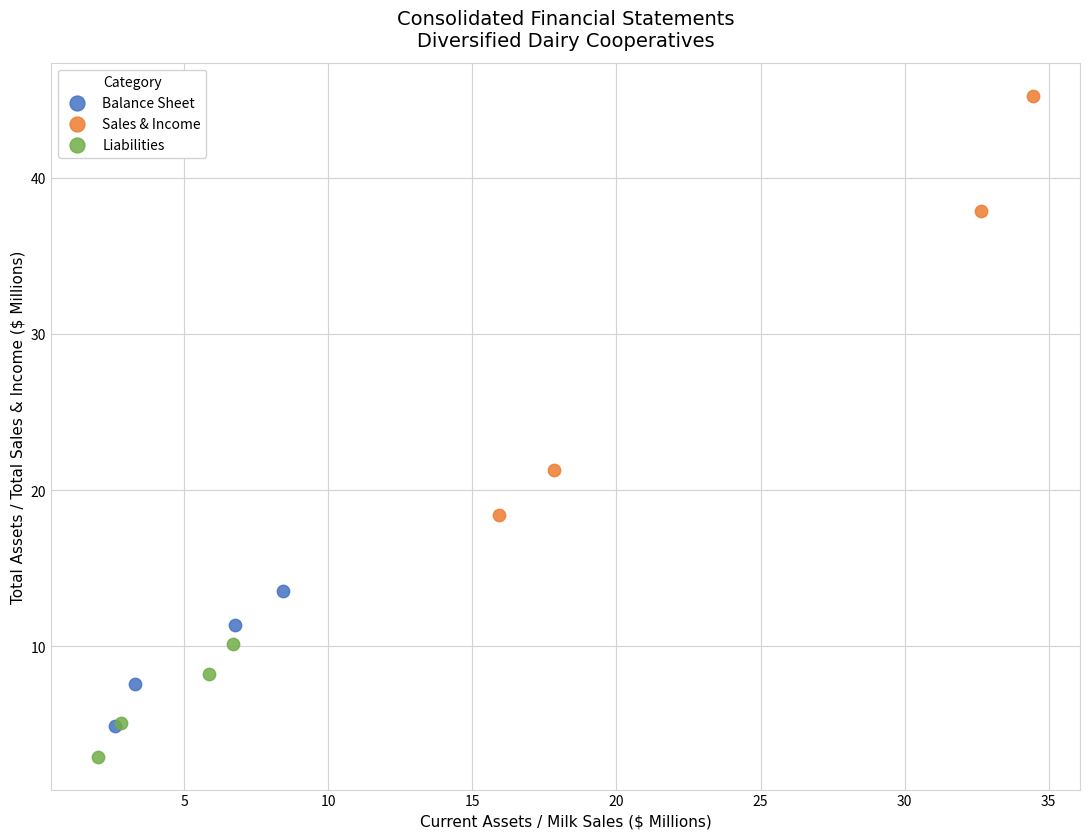

What are all the series names shown in the legend?

Balance Sheet, Sales & Income, Liabilities